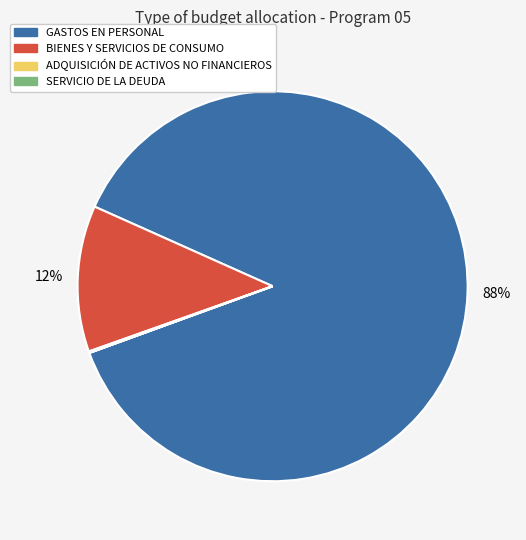

True or false: GASTOS EN PERSONAL accounts for 88% of the total.

True